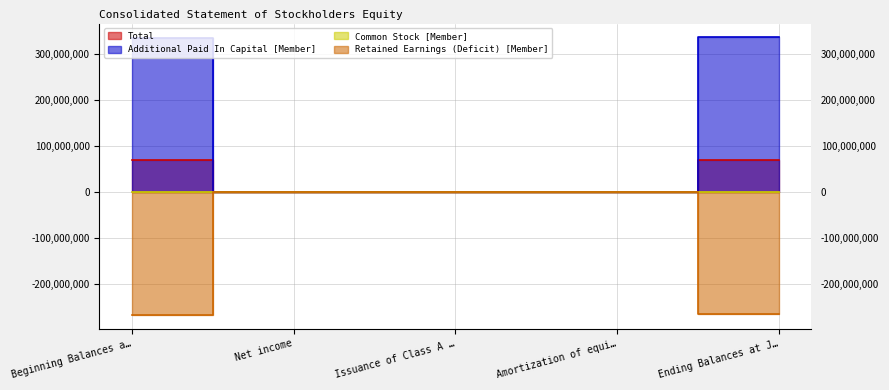

Which series changed the most between Beginning Balances a… and Issuance of Class A …?

Additional Paid In Capital [Member]